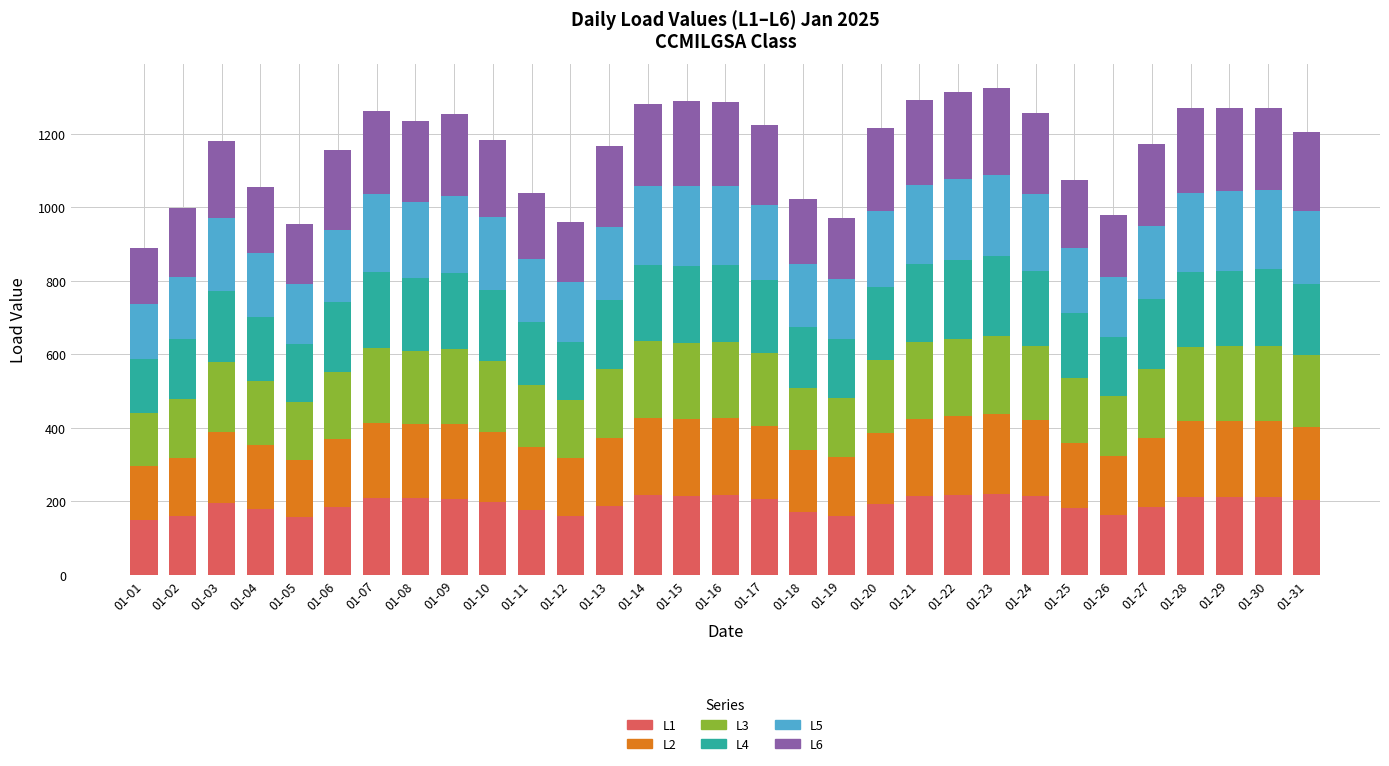

The value of L1 at 01-23 is 326.0. True or false?

False